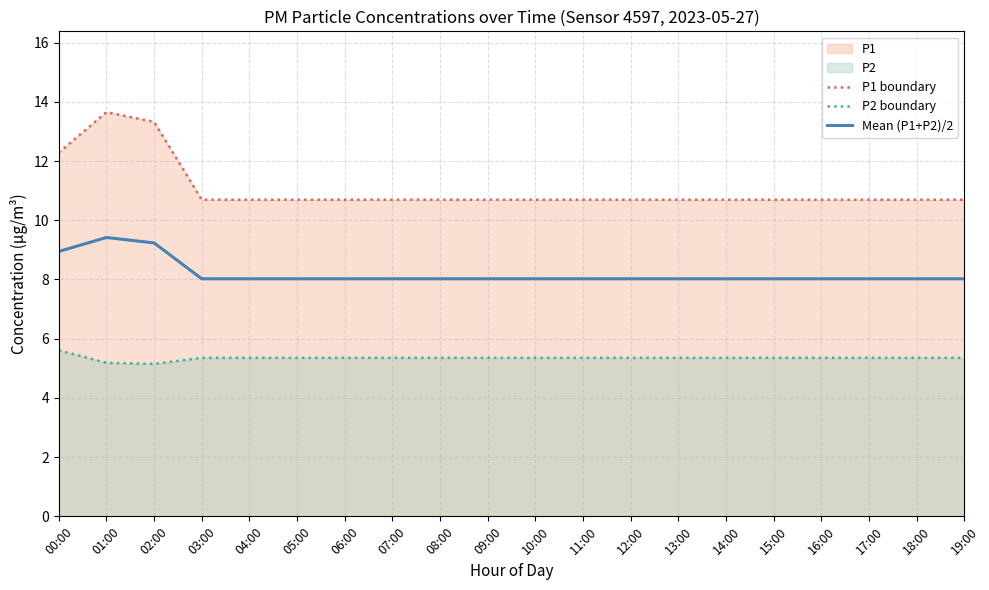

At how many categories does at least one series exceed 6?

20